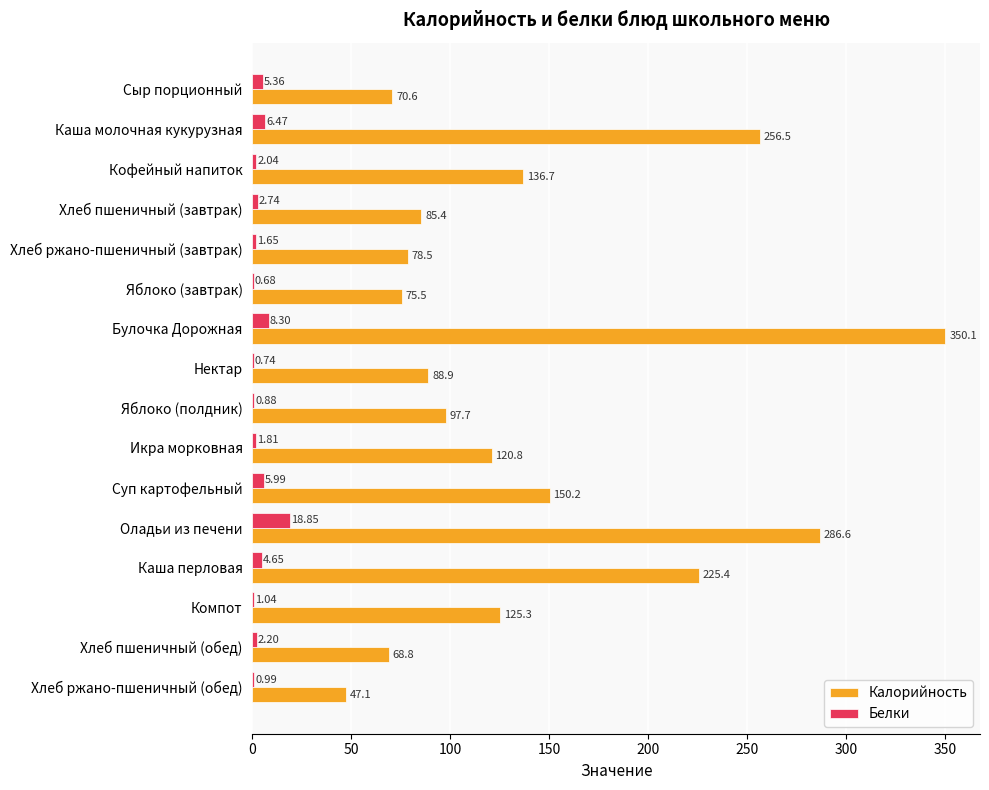

At which label is Белки closest to 9?

Булочка Дорожная